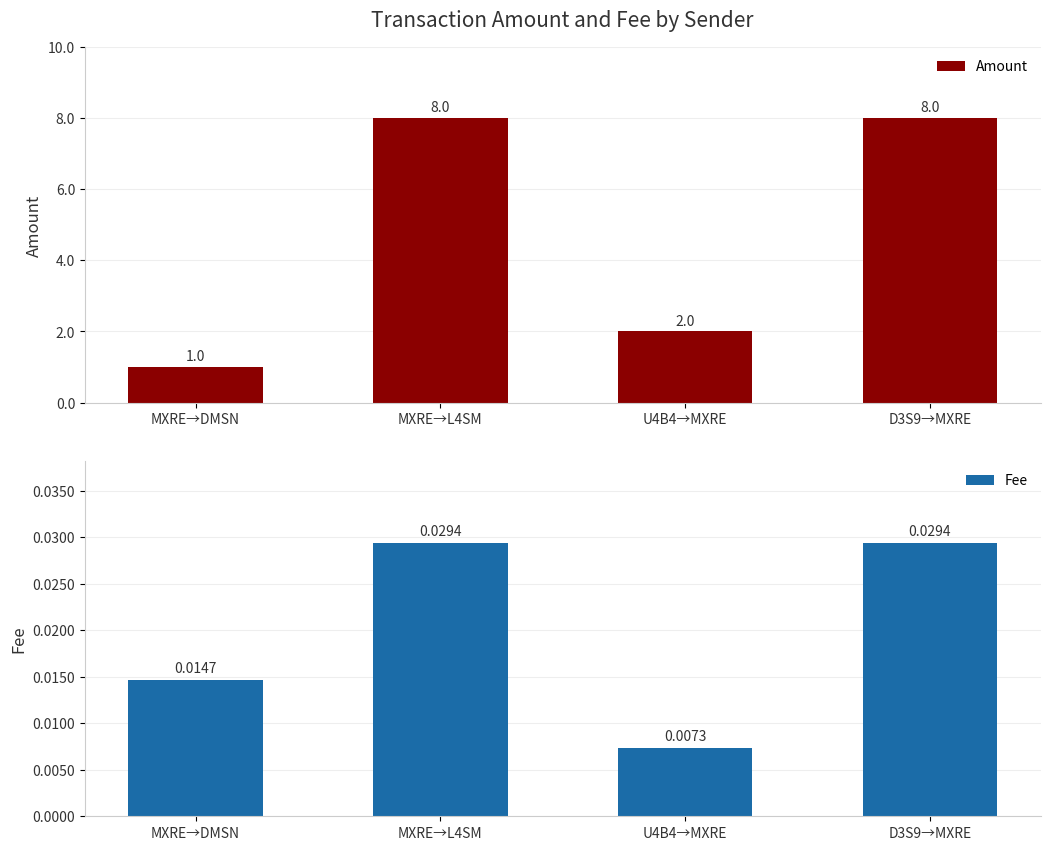

Between U4B4→MXRE and D3S9→MXRE, which is larger?

D3S9→MXRE